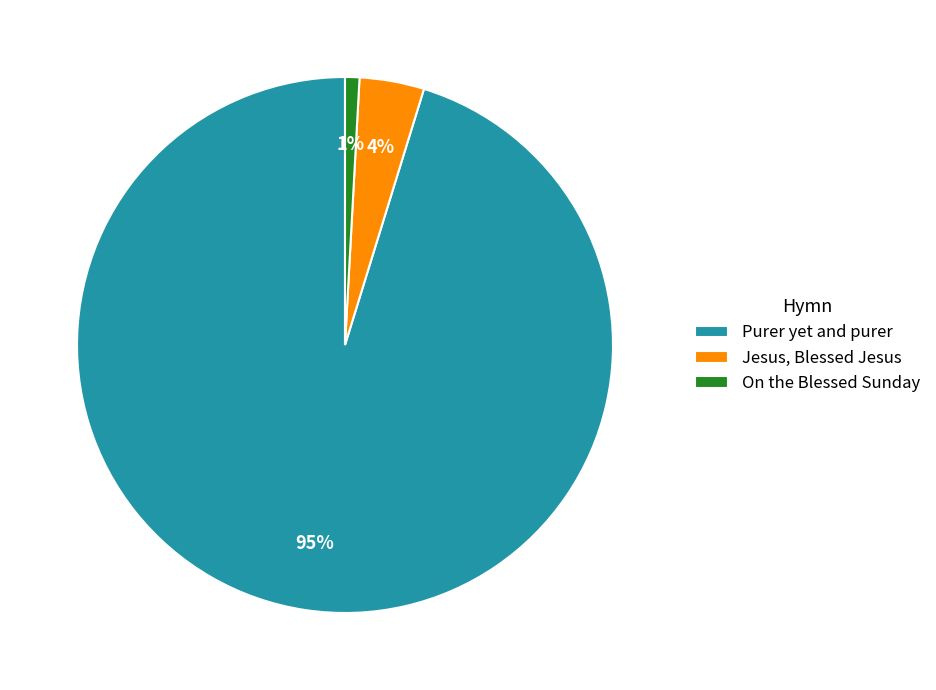

Which category accounts for the majority?

Purer yet and purer